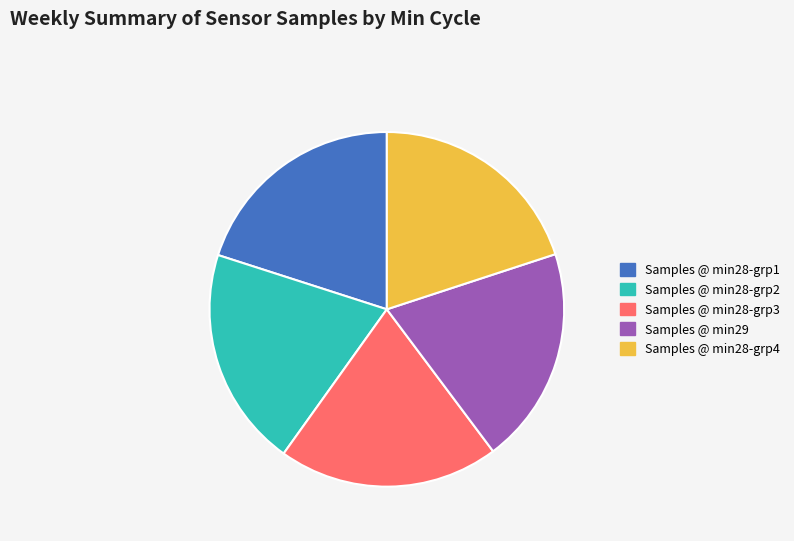

Does any single category account for the majority?

No